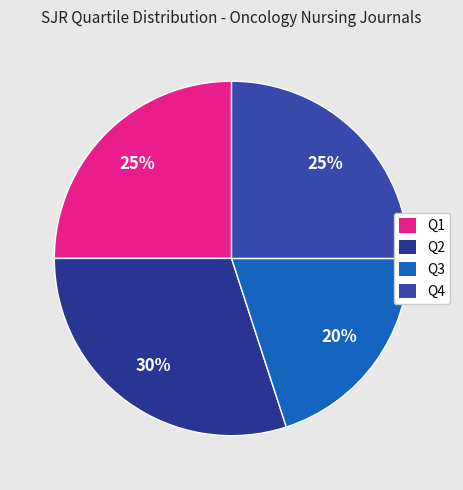

To the nearest percent, what portion does Q1 represent?

25%